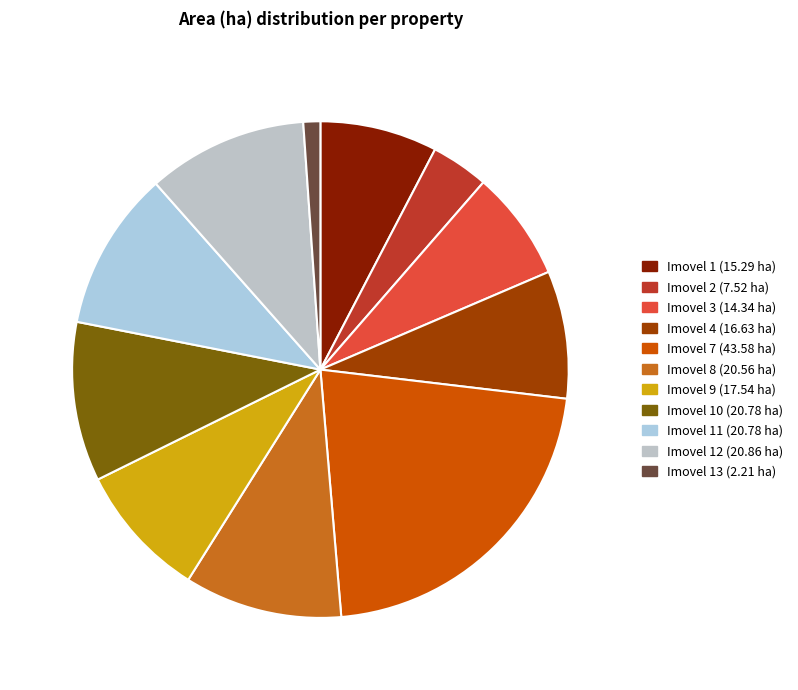

How many segments does this pie chart have?

11